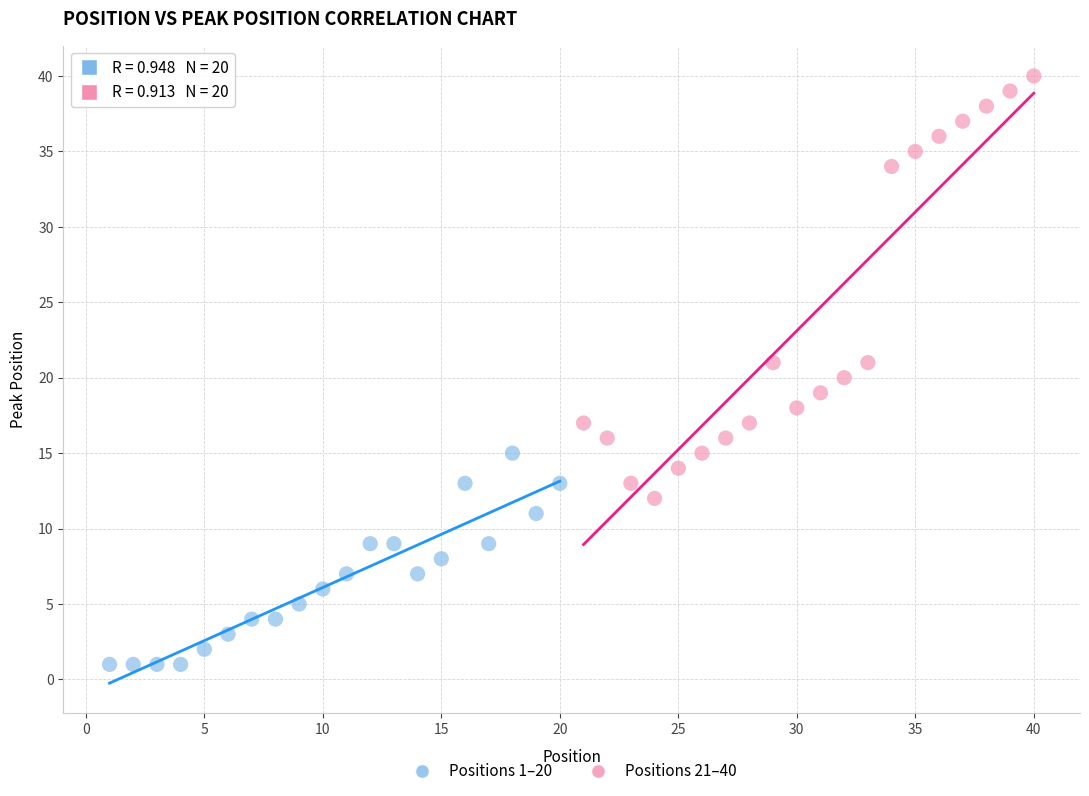

Which series reaches the minimum Y coordinate?

Positions 1–20